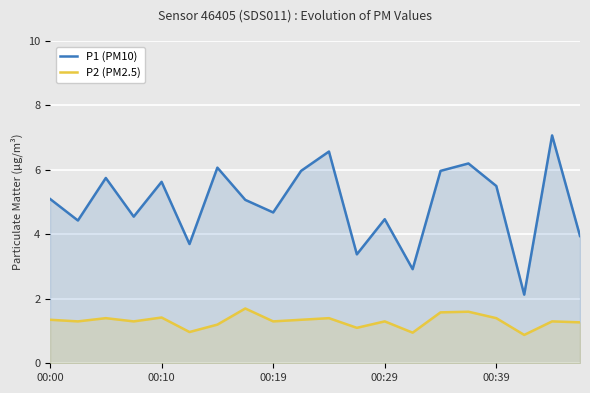

How many lines are shown in the chart?

2